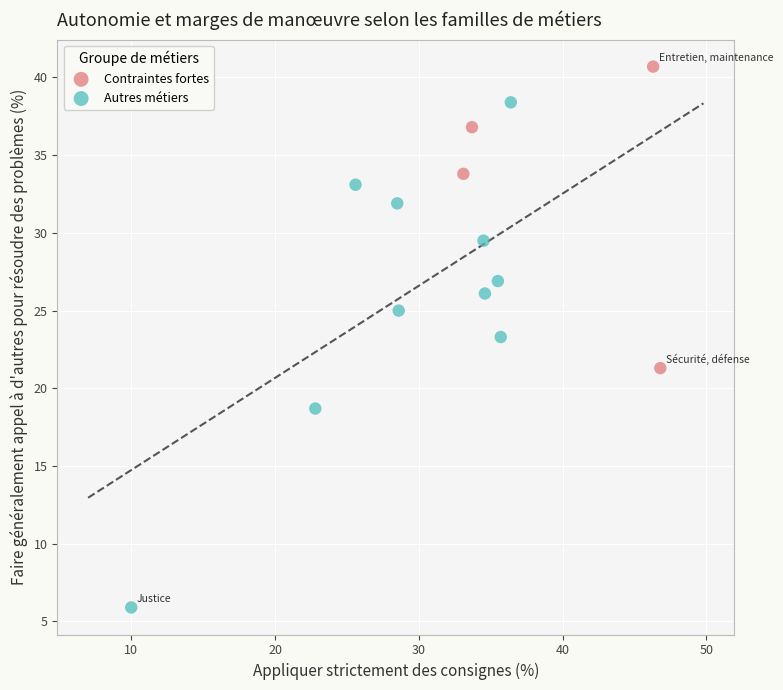

What are all the series names shown in the legend?

Contraintes fortes, Autres métiers